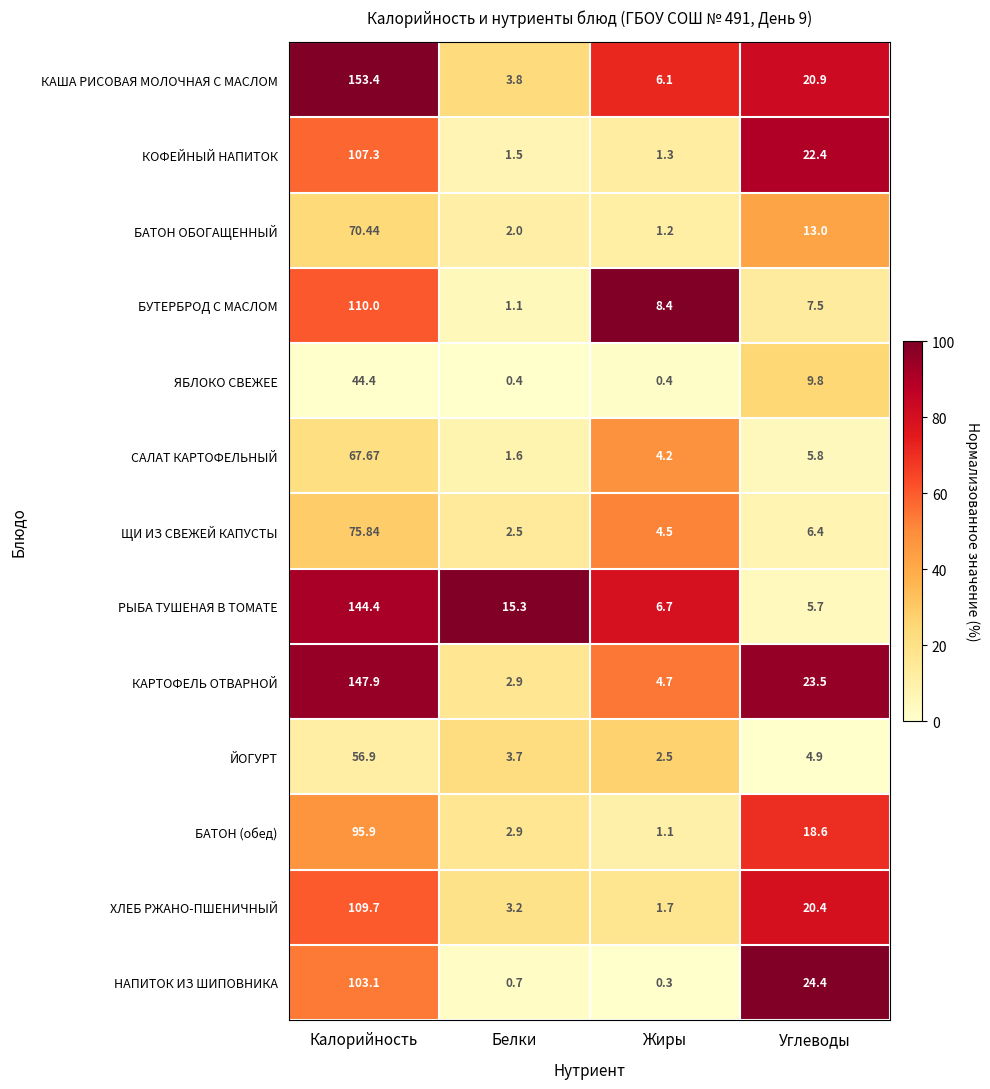

At which label does ЩИ ИЗ СВЕЖЕЙ КАПУСТЫ first exceed 6?

Калорийность